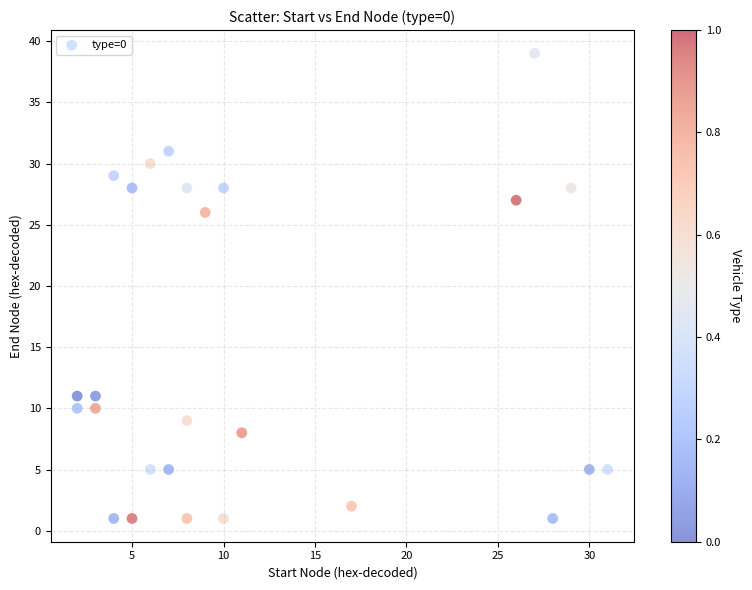

What Y value in the scatter plot is closest to 20?

26